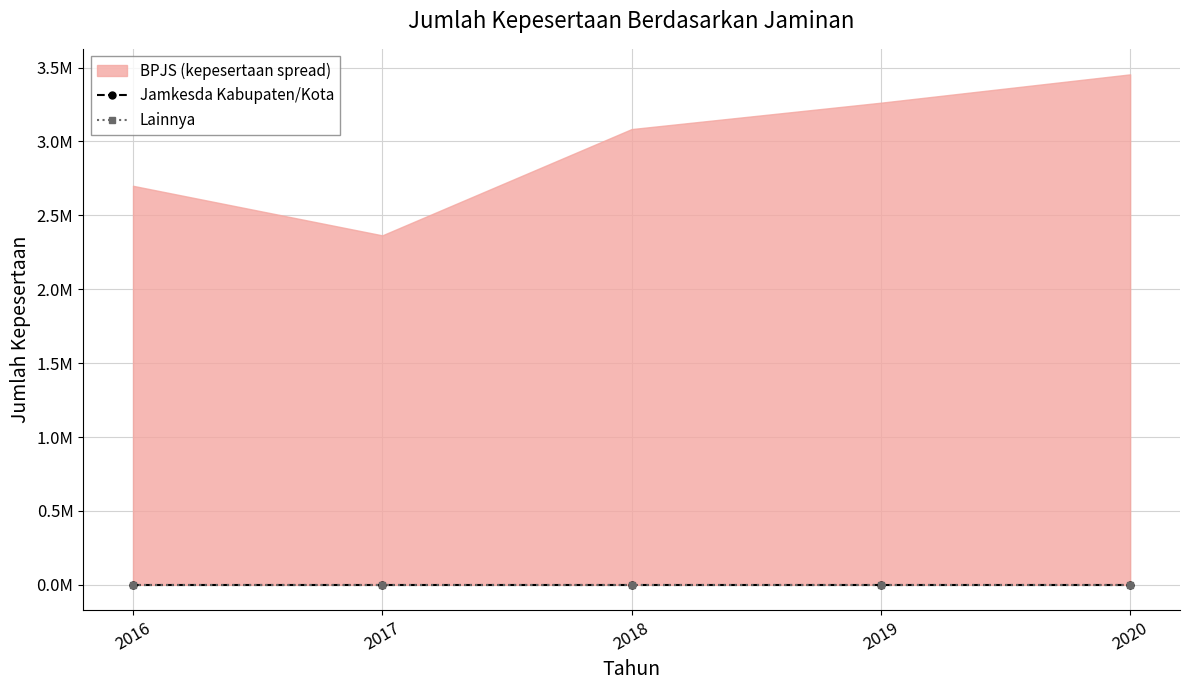

Is it true that Jamkesda Kabupaten/Kota equals 0 at 2016?

True